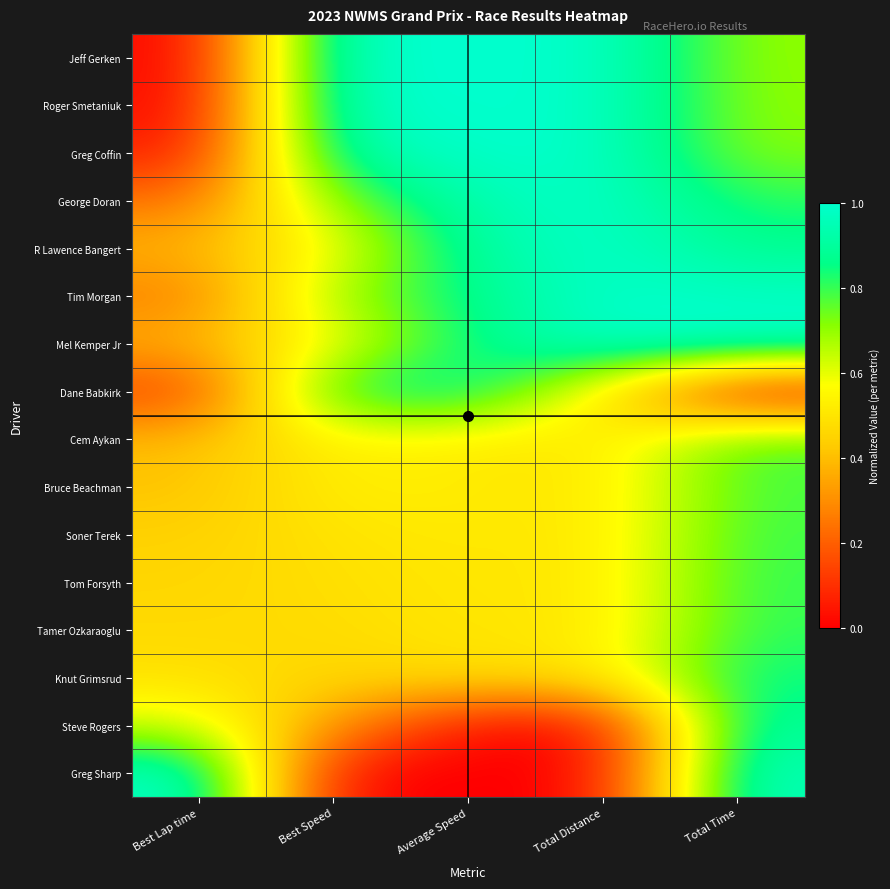

At Total Time, list the series in order from smallest to largest.

Dane Babkirk, Jeff Gerken, Roger Smetaniuk, Greg Coffin, Cem Aykan, Bruce Beachman, Soner Terek, Tom Forsyth, Tamer Ozkaraoglu, George Doran, Knut Grimsrud, R Lawence Bangert, Steve Rogers, Greg Sharp, Tim Morgan, Mel Kemper Jr